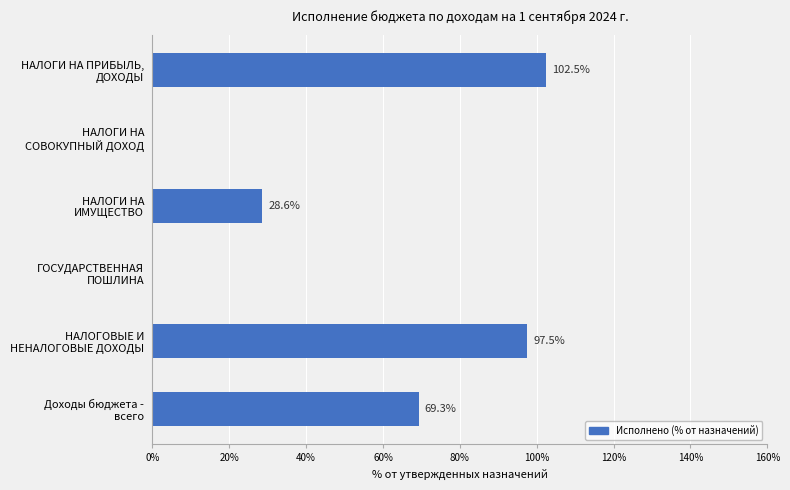

What is the sum of all values?

297.9